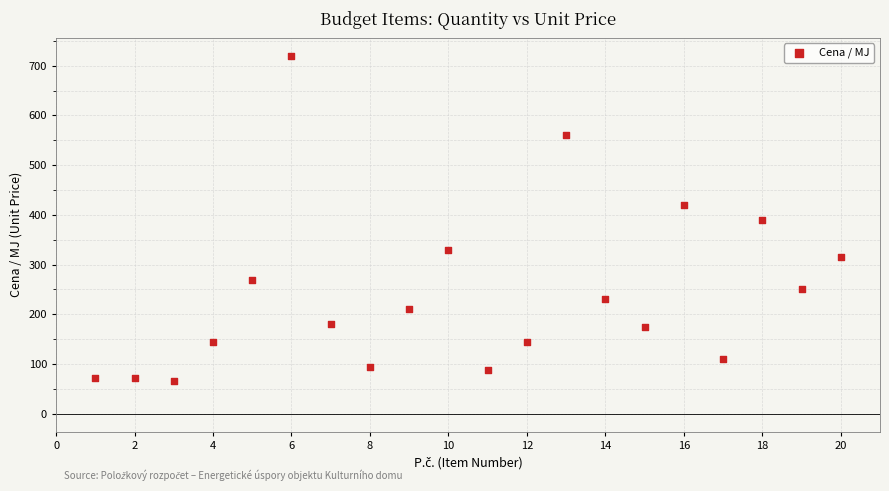

What is the range of Y values (max minus min)?

654